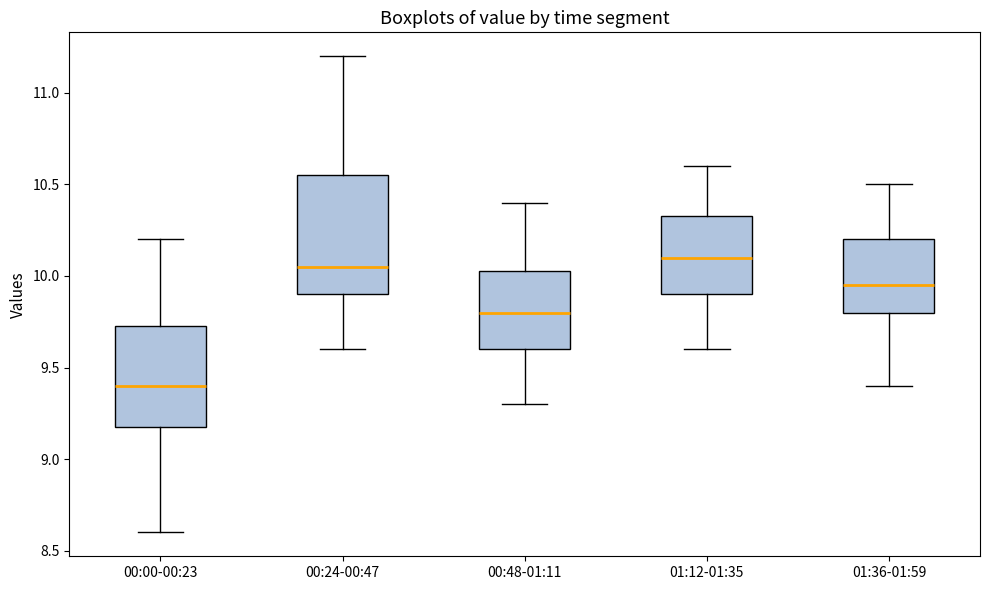

Reading left to right, transcribe this box plot: for each box, give where its median line is, the range the box spans, and where its two whiskers end, as read against the y-axis. The values are not printed on the chart, so give them approximately, as read against the axis.

00:00-00:23: median 9.40, box 9.20 to 9.75, whiskers 8.60 to 10.20
00:24-00:47: median 10.05, box 9.90 to 10.55, whiskers 9.60 to 11.20
00:48-01:11: median 9.80, box 9.60 to 10.05, whiskers 9.30 to 10.40
01:12-01:35: median 10.10, box 9.90 to 10.35, whiskers 9.60 to 10.60
01:36-01:59: median 9.95, box 9.80 to 10.20, whiskers 9.40 to 10.50